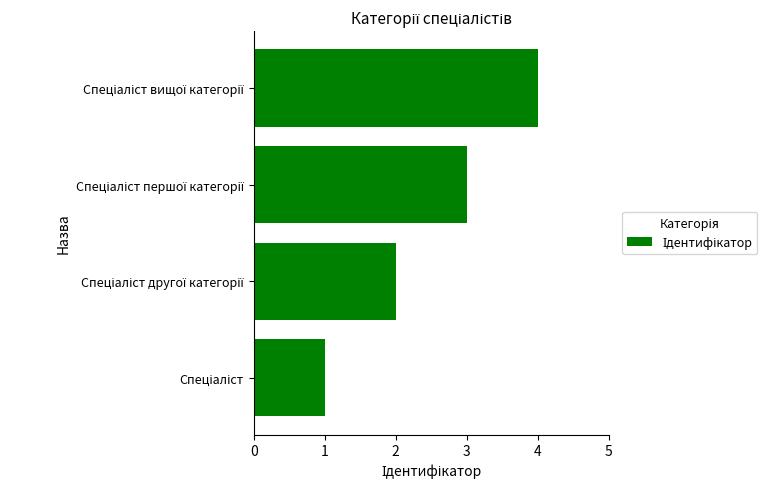

What is the sum of all values?

10